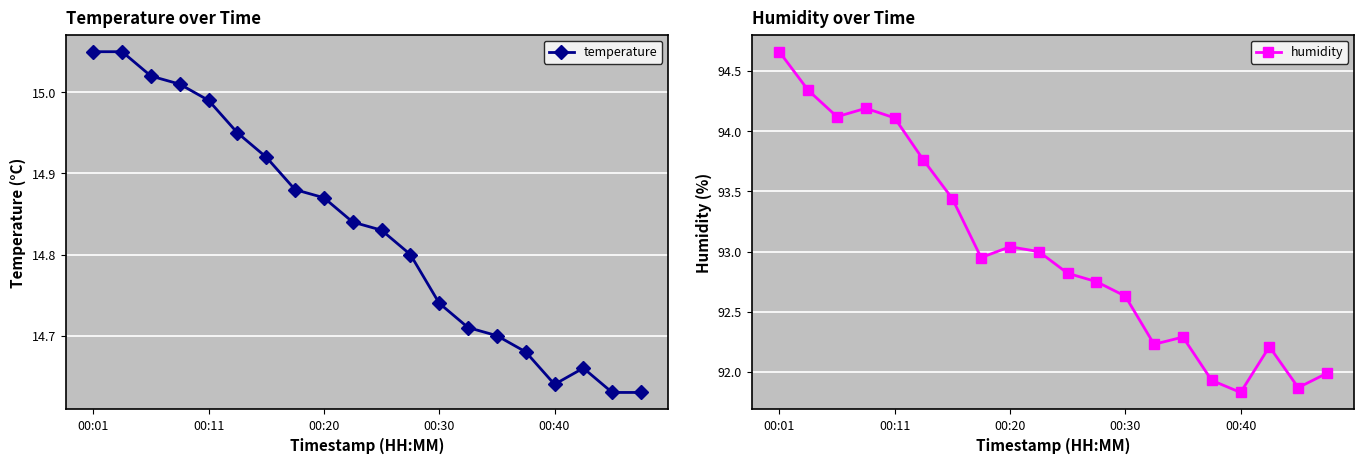

At which category does temperature reach its first local valley?

00:40